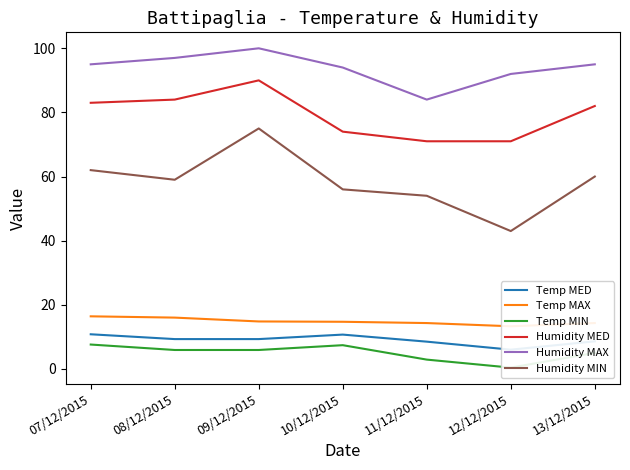

What is the value of the Humidity MAX point at the 7th from the left?

95.0